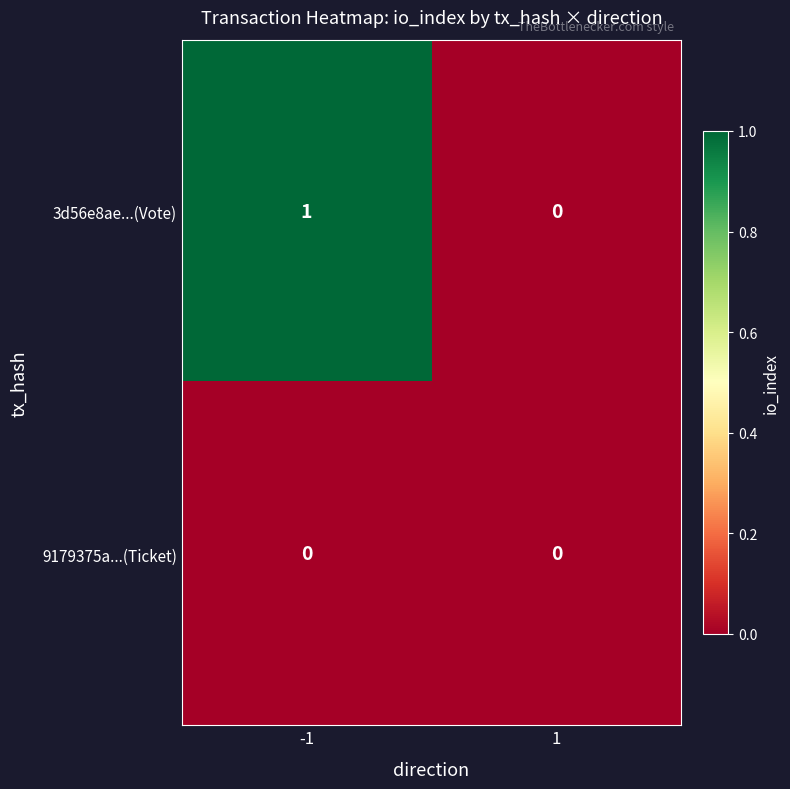

The value of 3d56e8ae...(Vote) at 1 is 0. True or false?

True